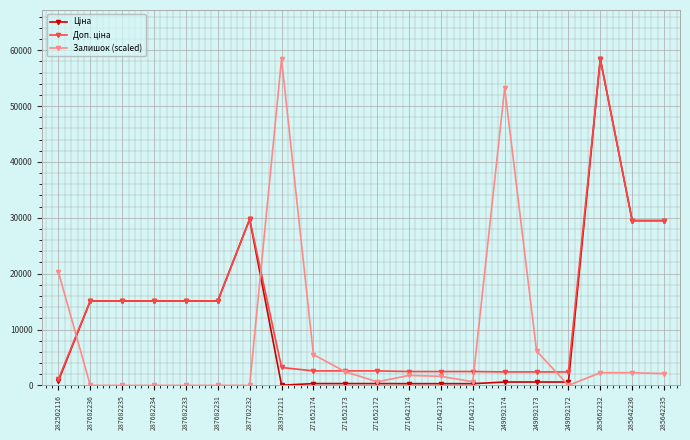

What is the total value across all series at 287702232?

59494.5